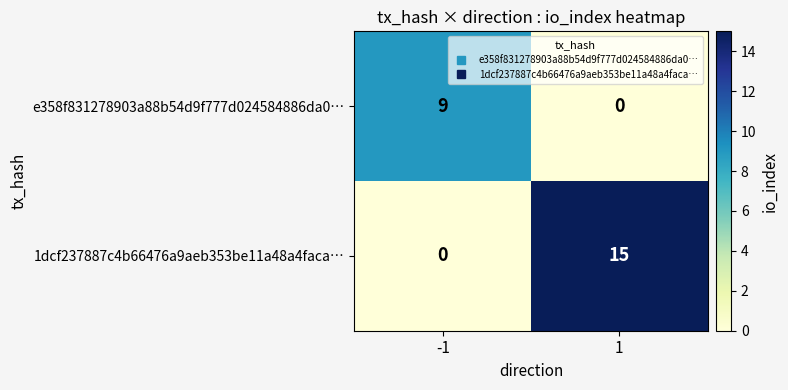

Reading left to right, list all the values displayed in this chart.

e358f831278903a88b54d9f777d024584886da0…: -1=9	1=0
1dcf237887c4b66476a9aeb353be11a48a4faca…: -1=0	1=15